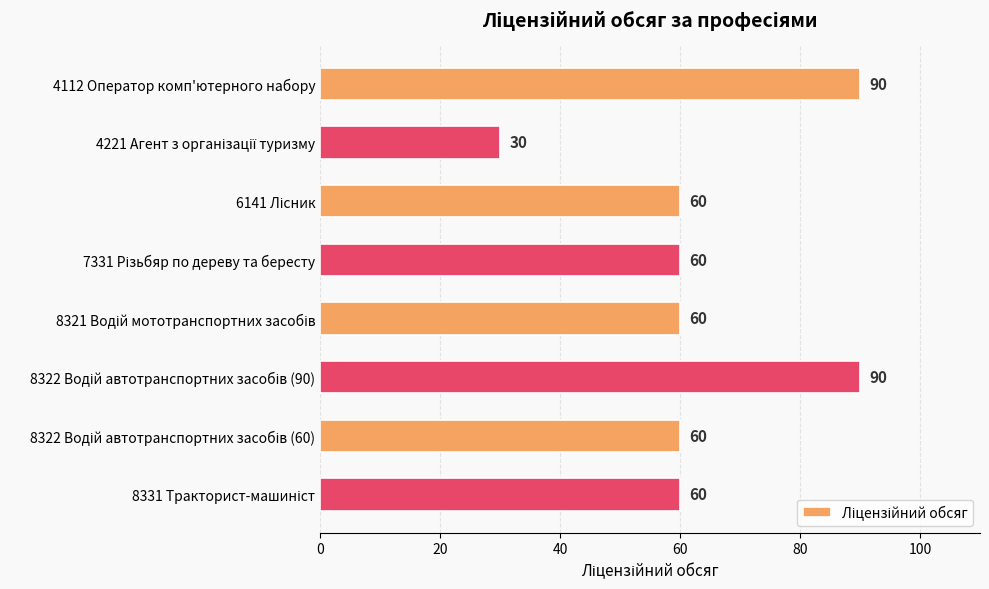

What is the label of the 1st bar from the top?

4112 Оператор комп'ютерного набору